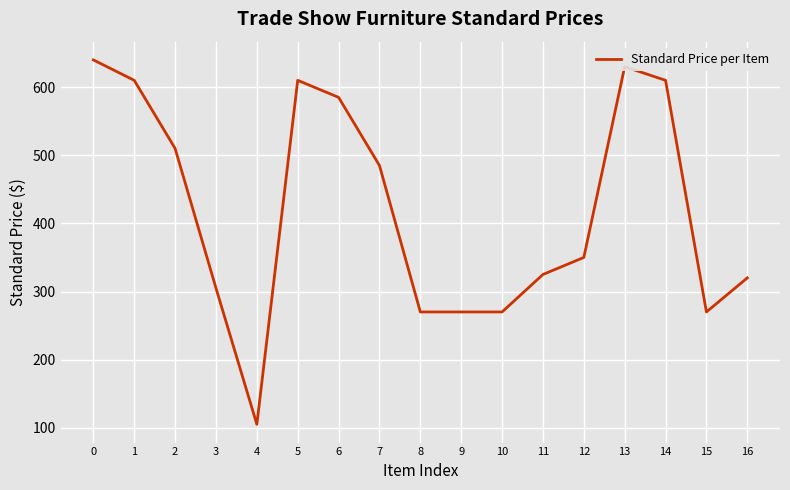

At which label is the value closest to 372?

12